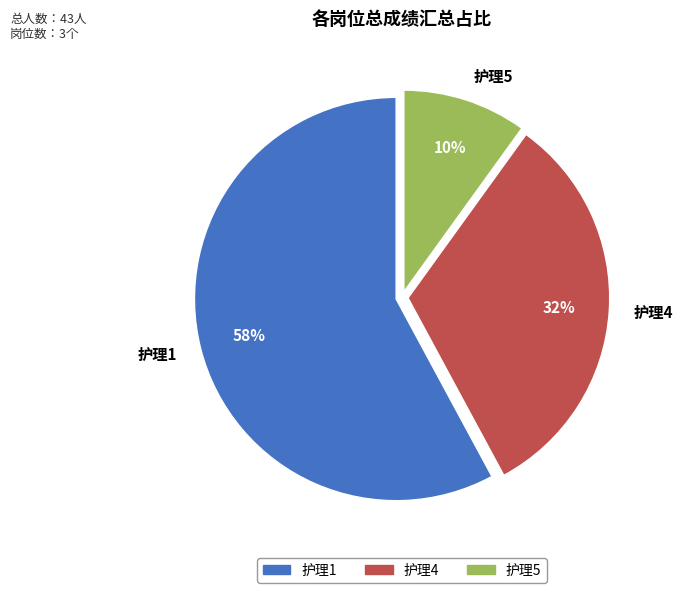

Rank the categories by value from lowest to highest.

护理5, 护理4, 护理1